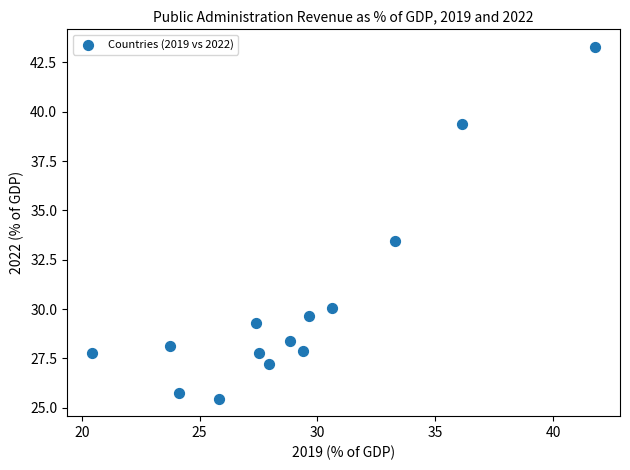

What Y value in the scatter plot is closest to 34?

33.4